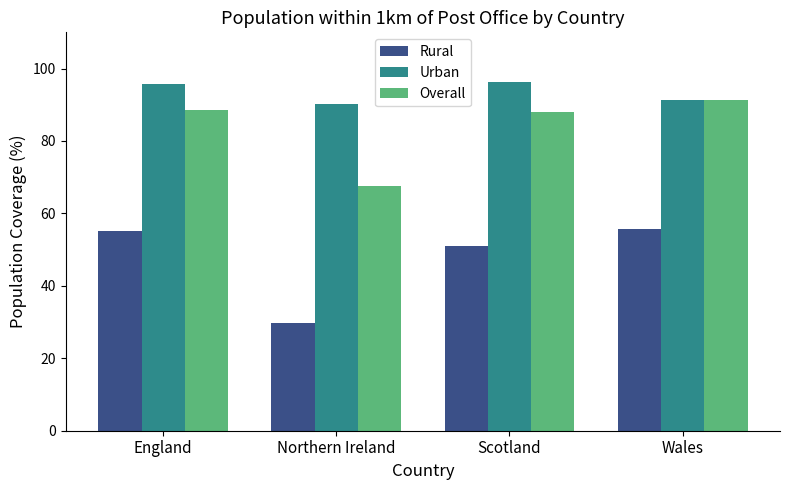

What is the difference between the second highest and second lowest values in the Urban series?

4.3